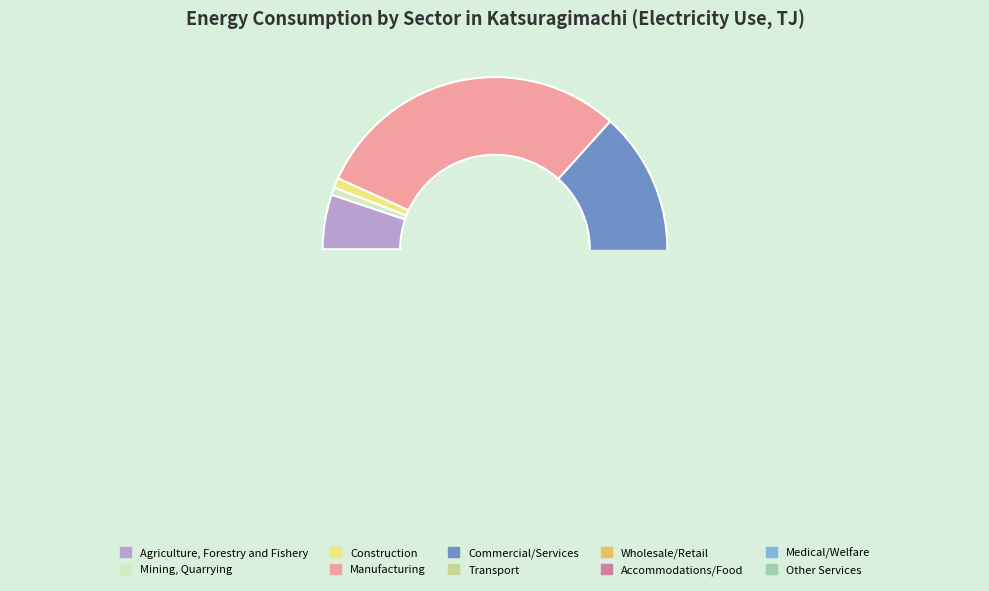

What percentage is the Agriculture, Forestry and Fishery slice, to the nearest percent?

5%